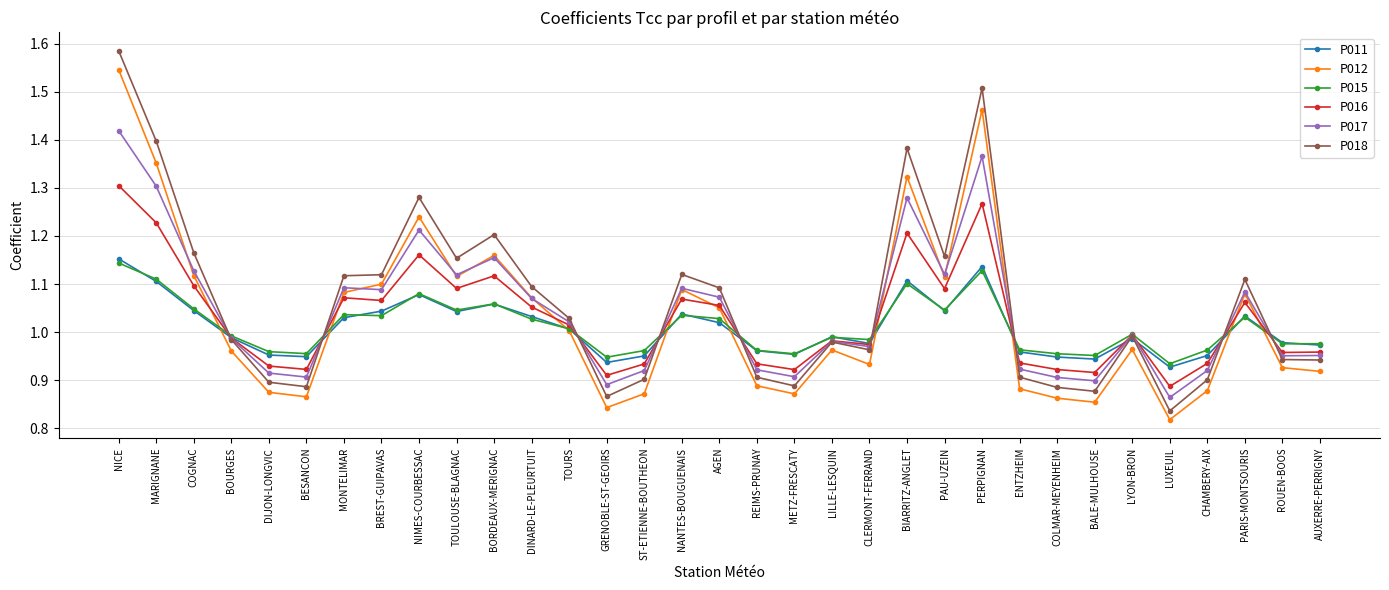

What is the difference between the highest and lowest values at BORDEAUX-MERIGNAC?

0.1